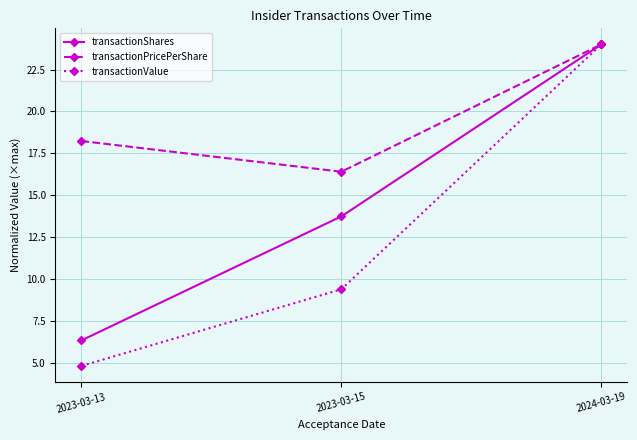

At how many categories does at least one series exceed 20?

1